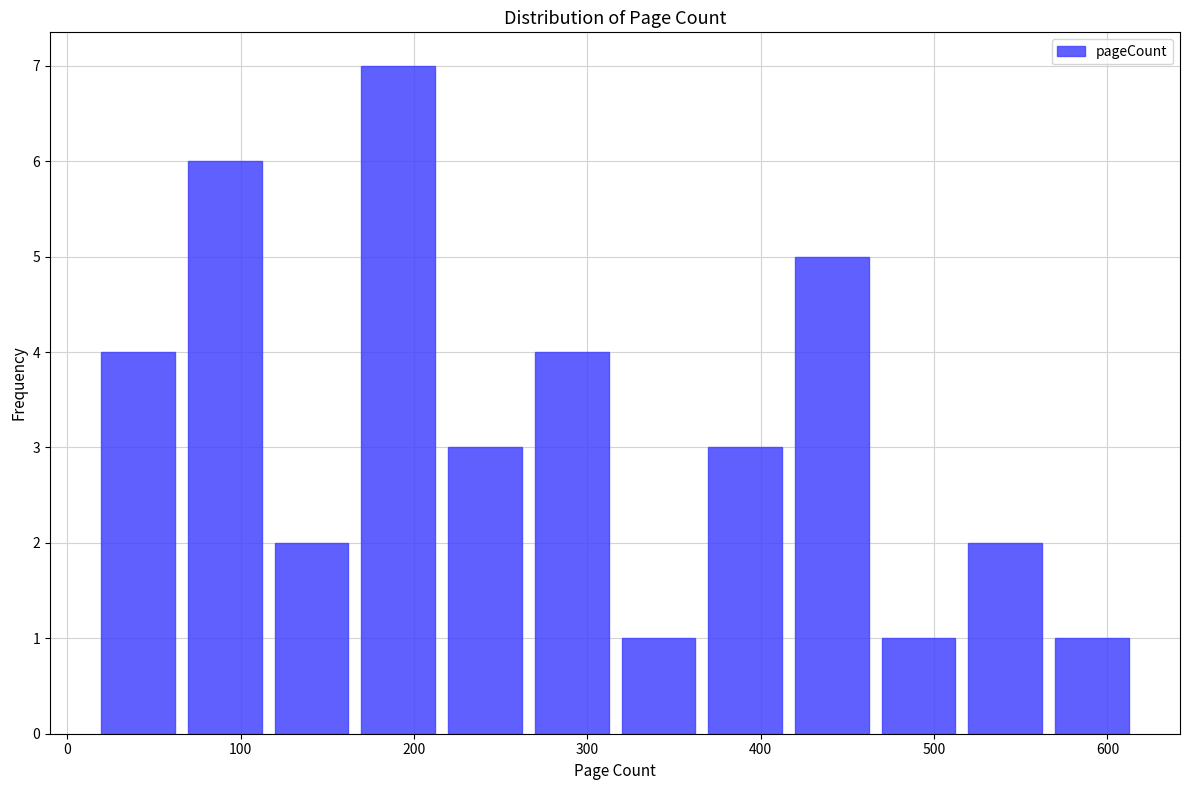

What is the height of the bar covering 466 to 516 on the x-axis? Neither the bar edges nor the heights are printed on the chart, so give them approximately, as read against the axes.

1